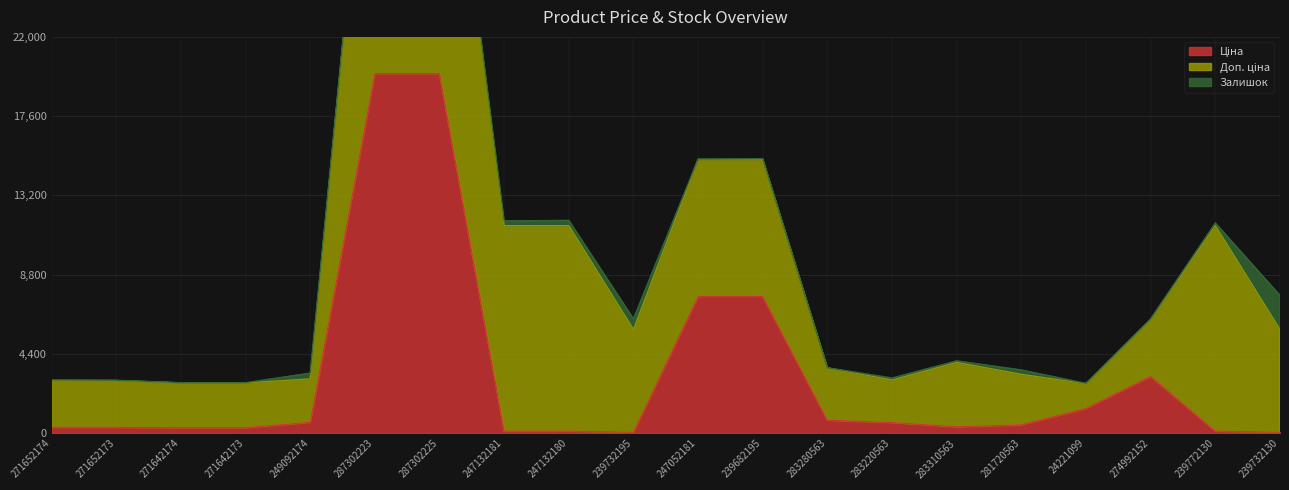

What is the total value across all series at 24221099?

2766.4